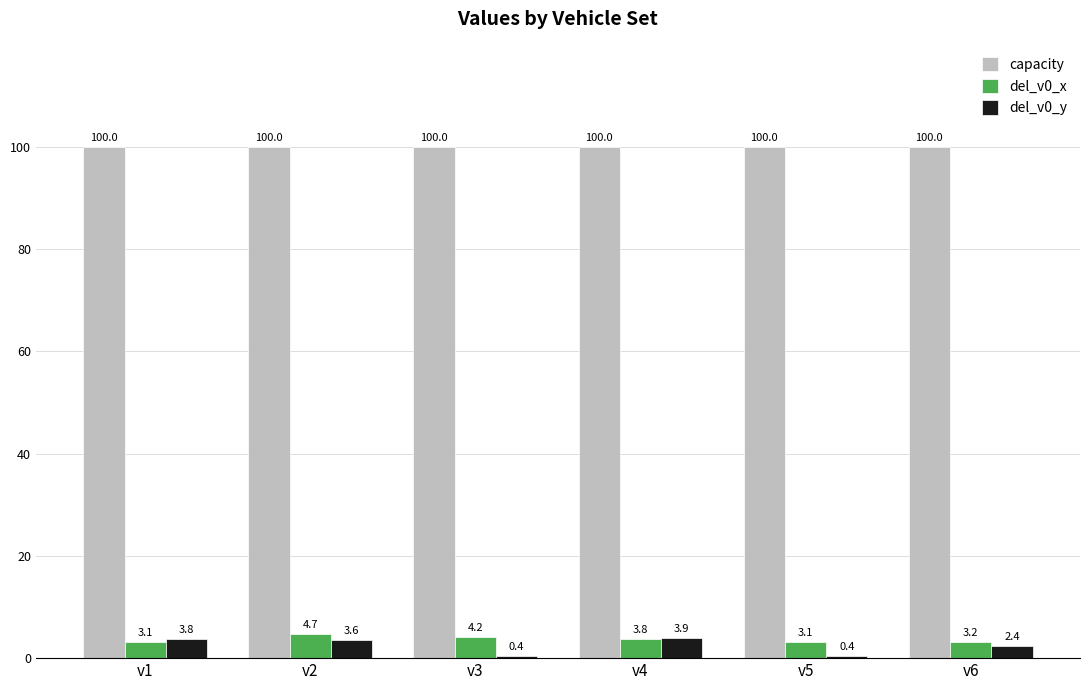

Between v1 and v4, which series saw the biggest shift?

del_v0_x